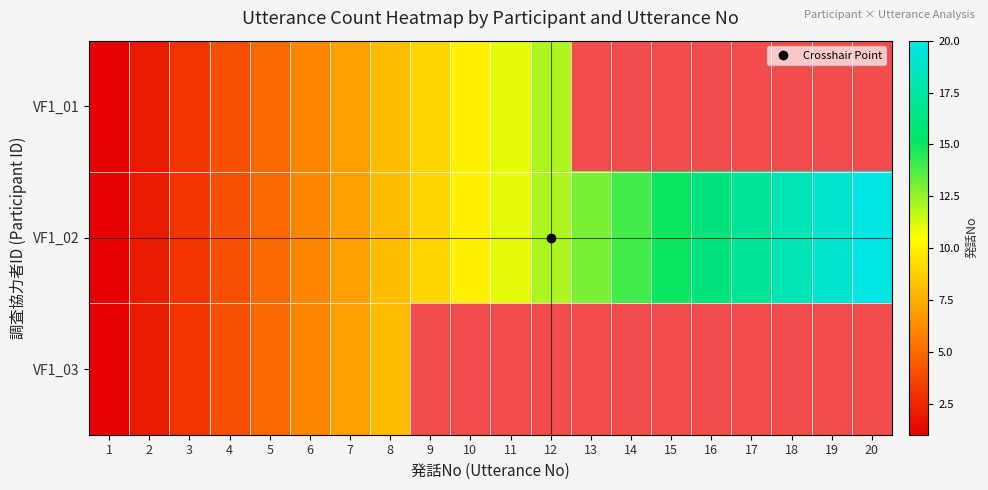

What is the greatest value displayed?

20.0